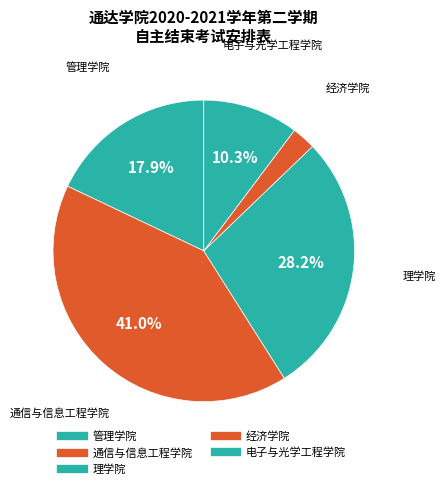

What is the largest slice in the pie chart?

通信与信息工程学院